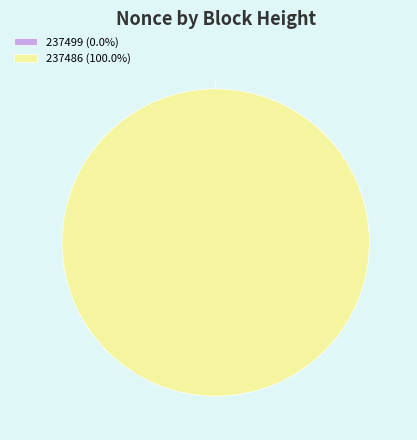

To the nearest percent, what portion does 237486 represent?

100%